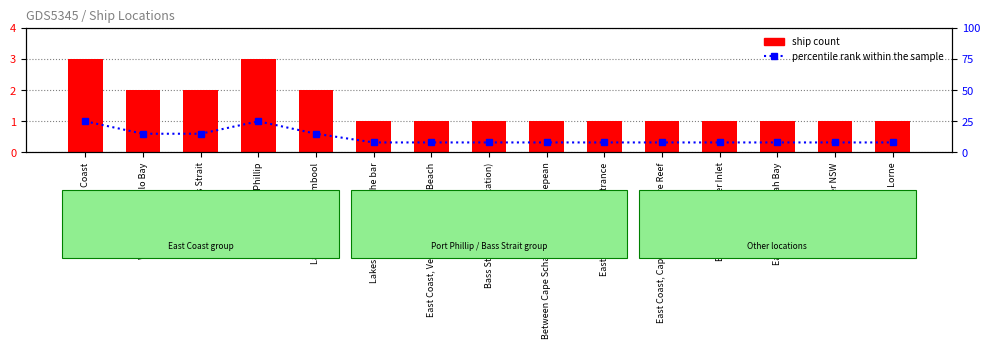

What is the average value of the ship count series?

1